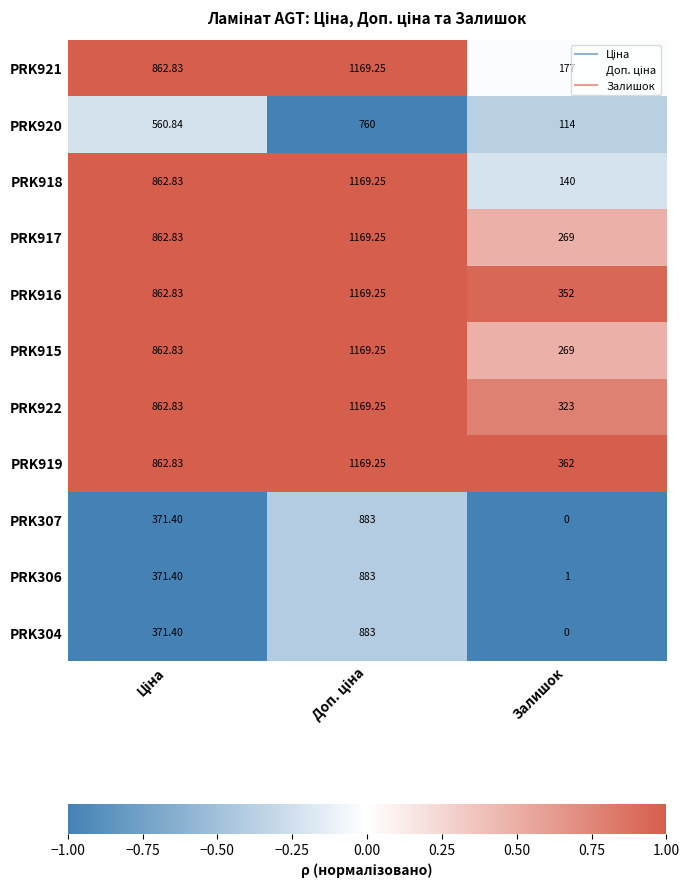

How many distinct data groups are displayed?

11